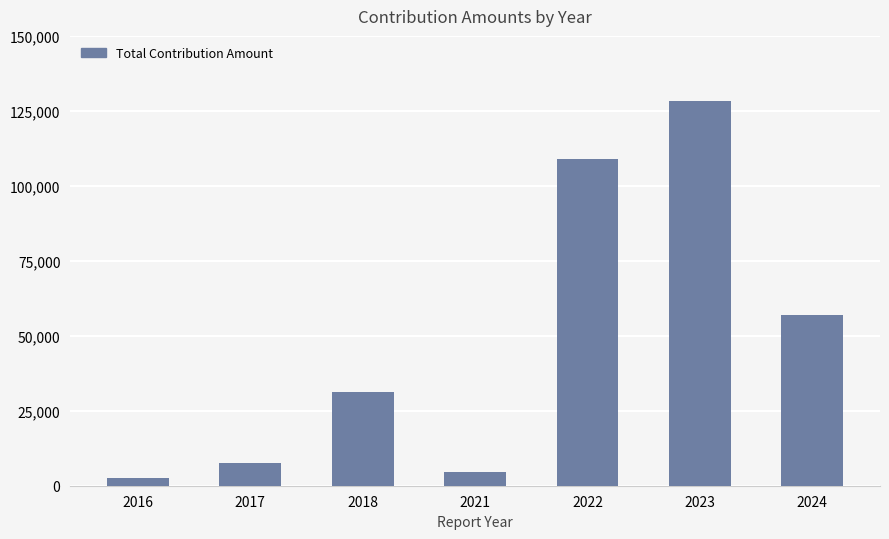

What is the difference between the maximum and minimum values?

125600.0